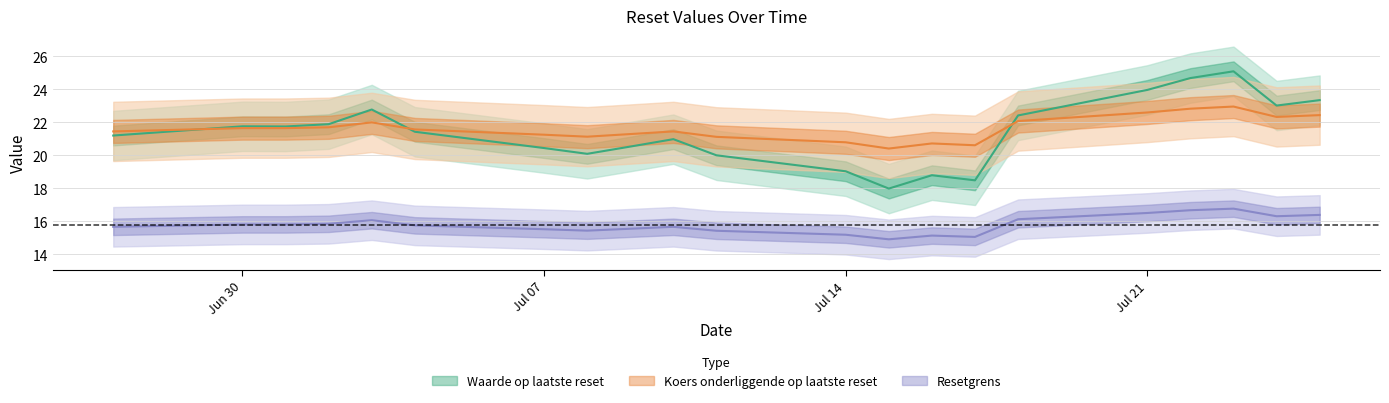

True or false: Resetgrens and Koers onderliggende op laatste reset cross at least once.

False